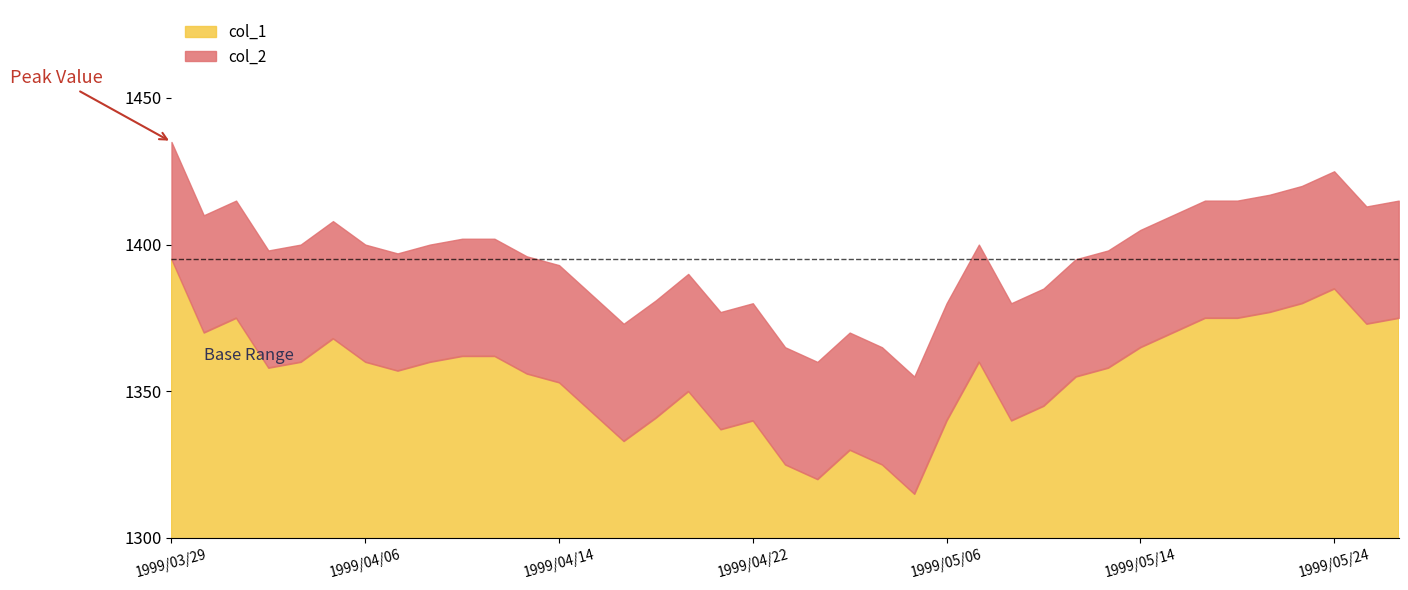

At which category is the sum across all series the highest?

1999/03/29